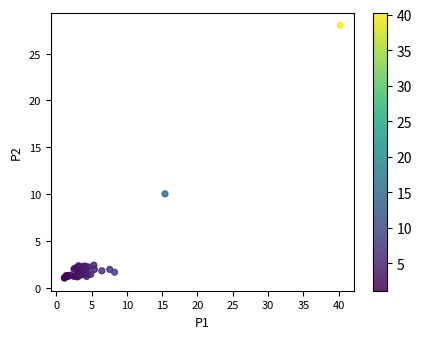

What Y value in the scatter plot is closest to 14?

10.0